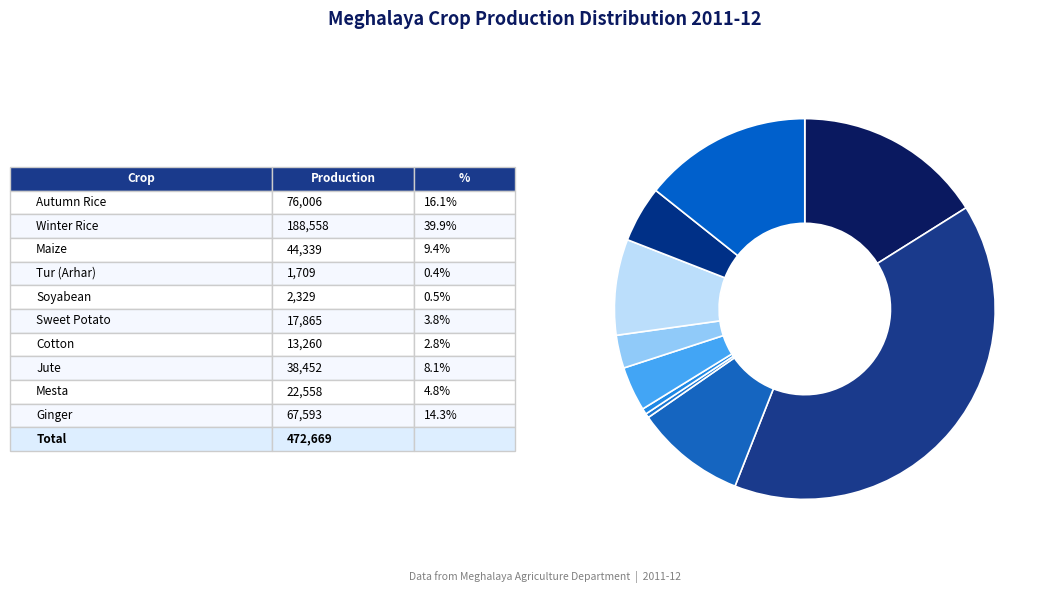

Which category has the smallest portion of the pie?

Tur Arhar (A)